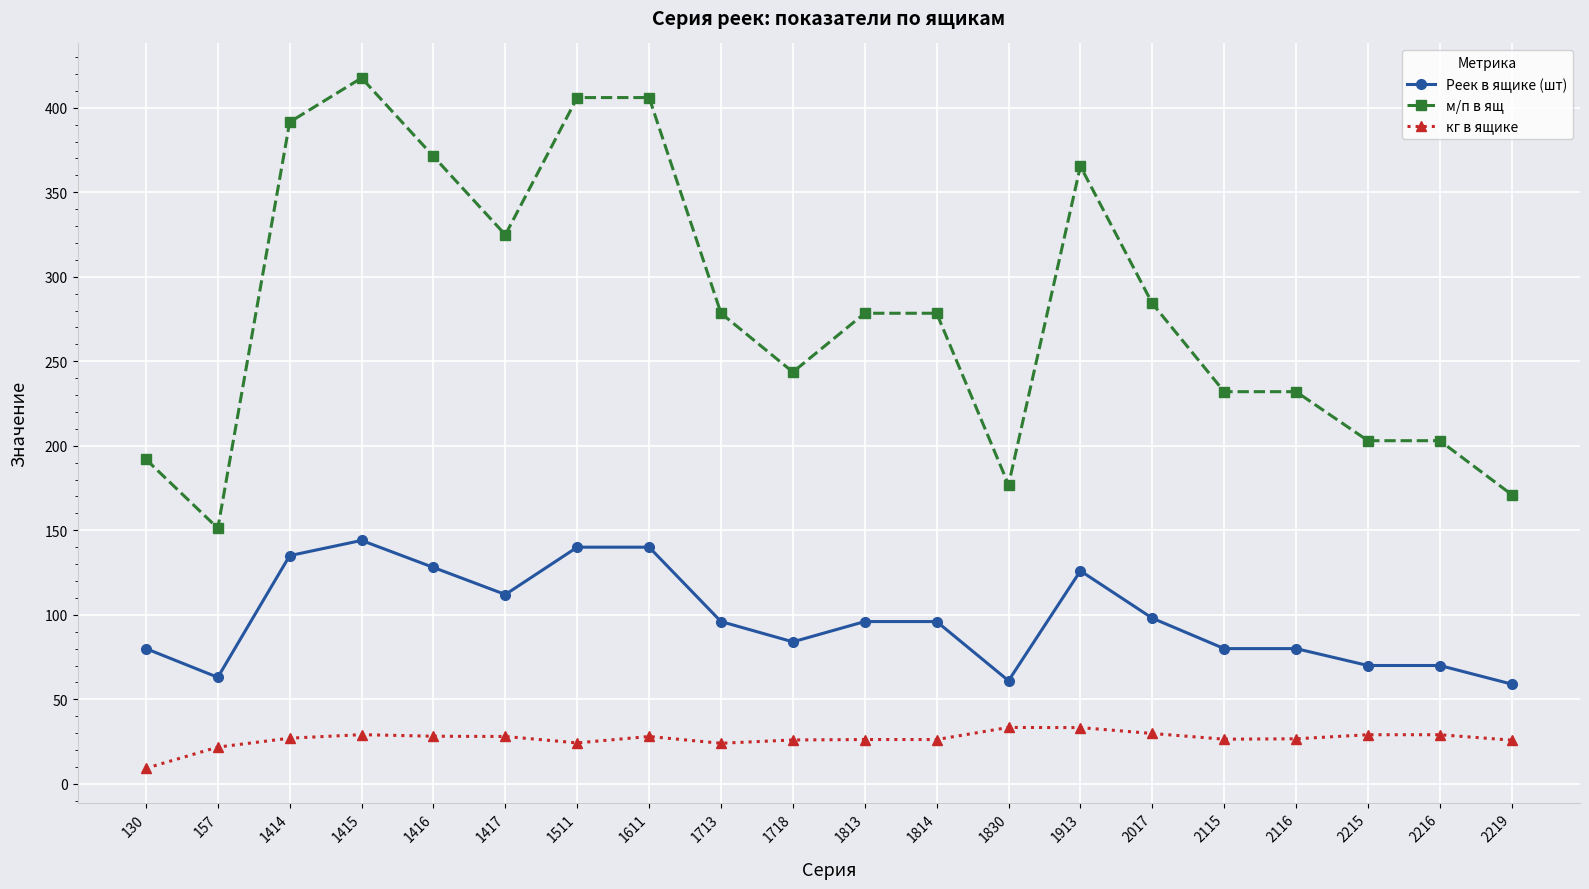

Where is the first local maximum for Реек в ящике (шт)?

1415